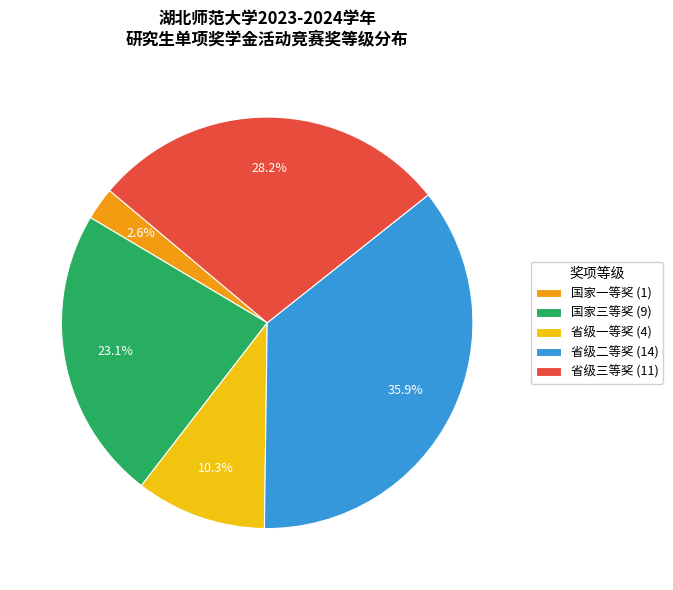

Is there any slice that represents more than half of the pie?

No